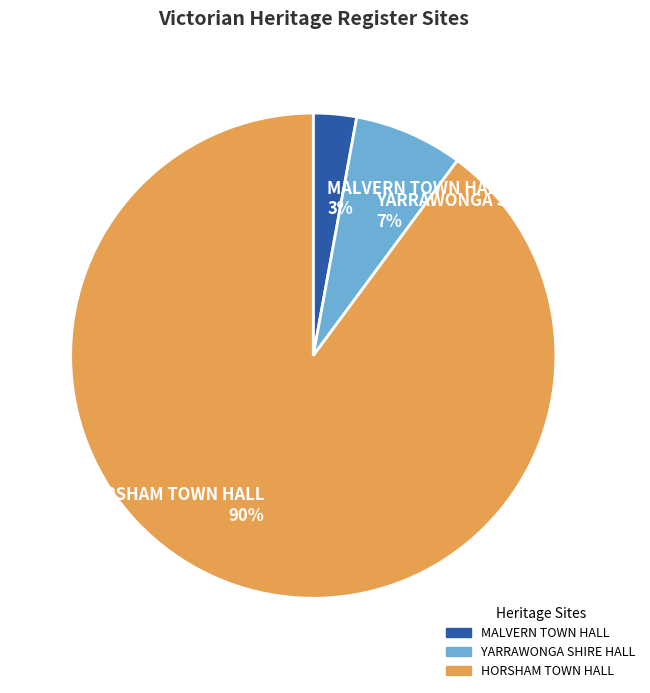

Which slice is the smallest?

MALVERN TOWN HALL